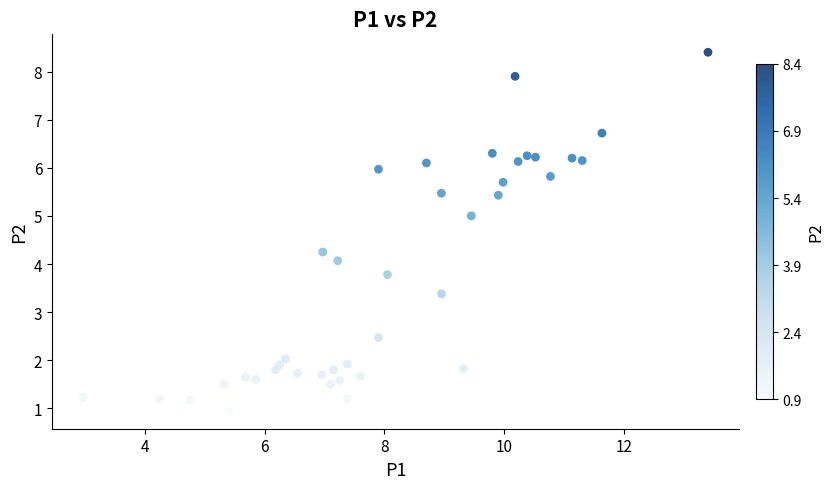

What is the range of X values (max minus min)?

10.4